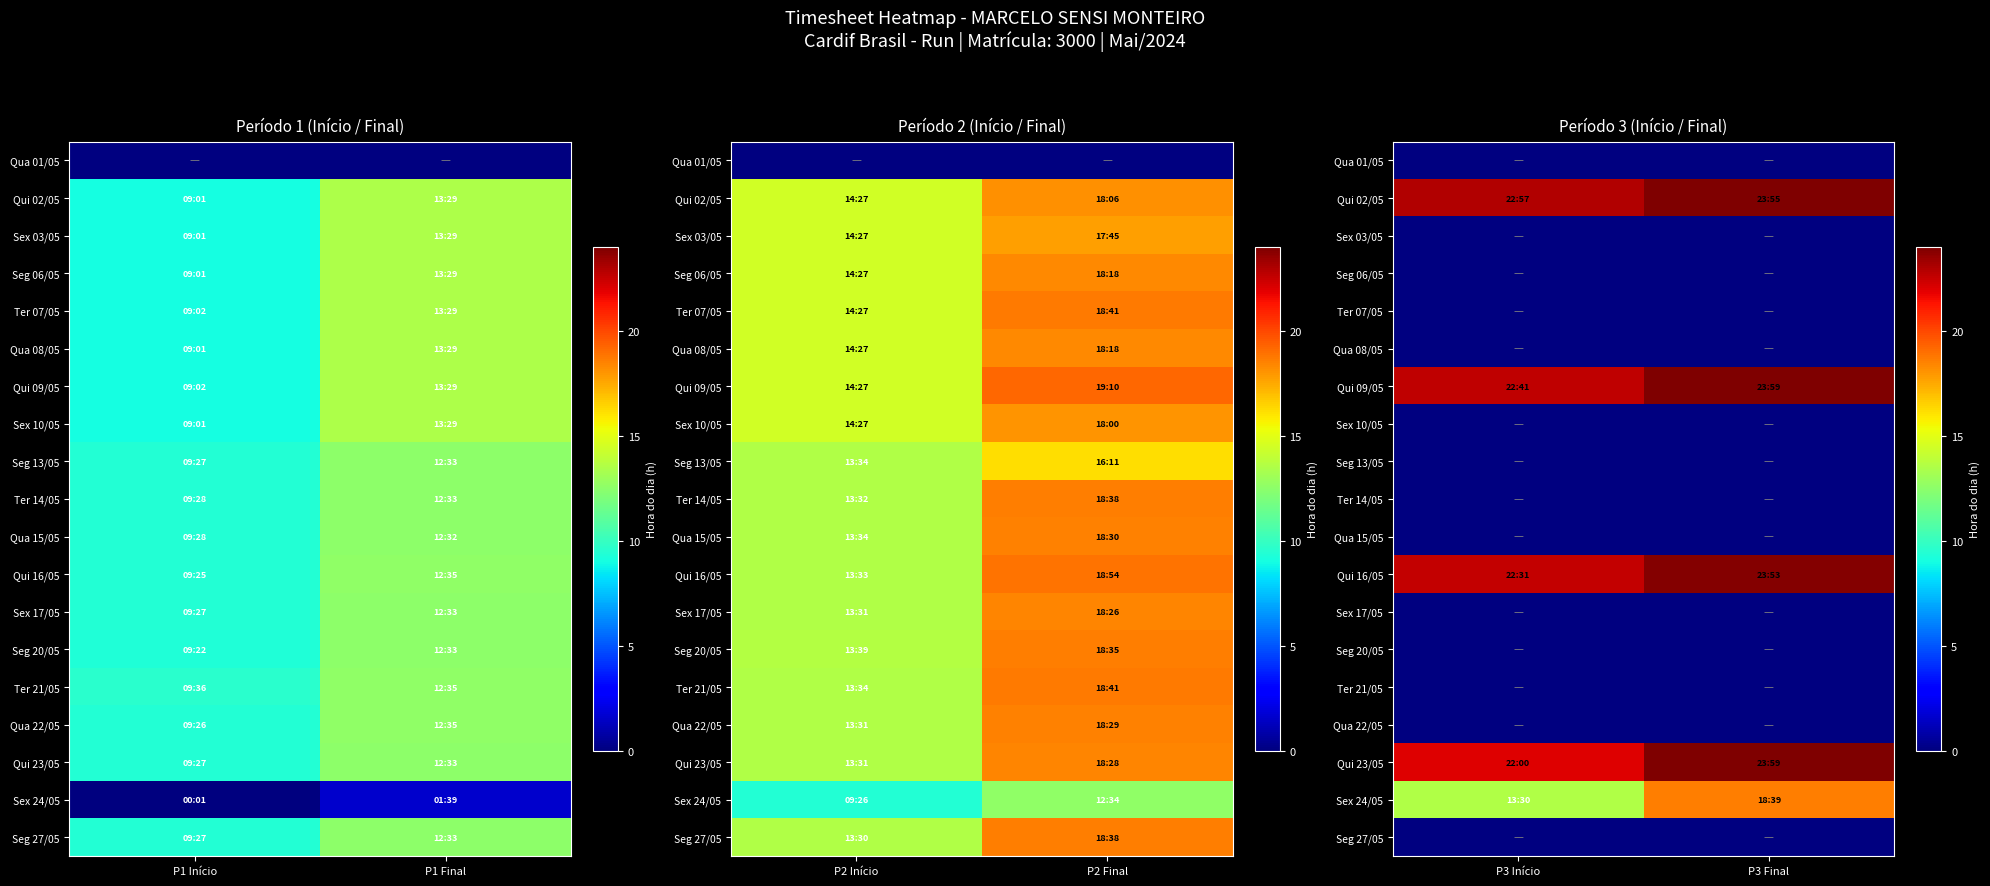

Between P3 Início and P3 Final, which is larger?

P3 Final